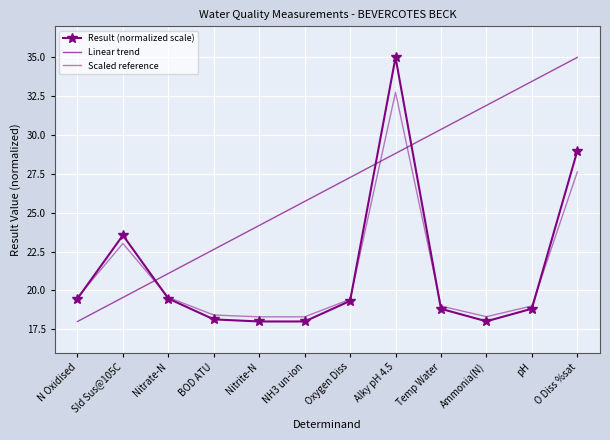

How many lines are shown in the chart?

3